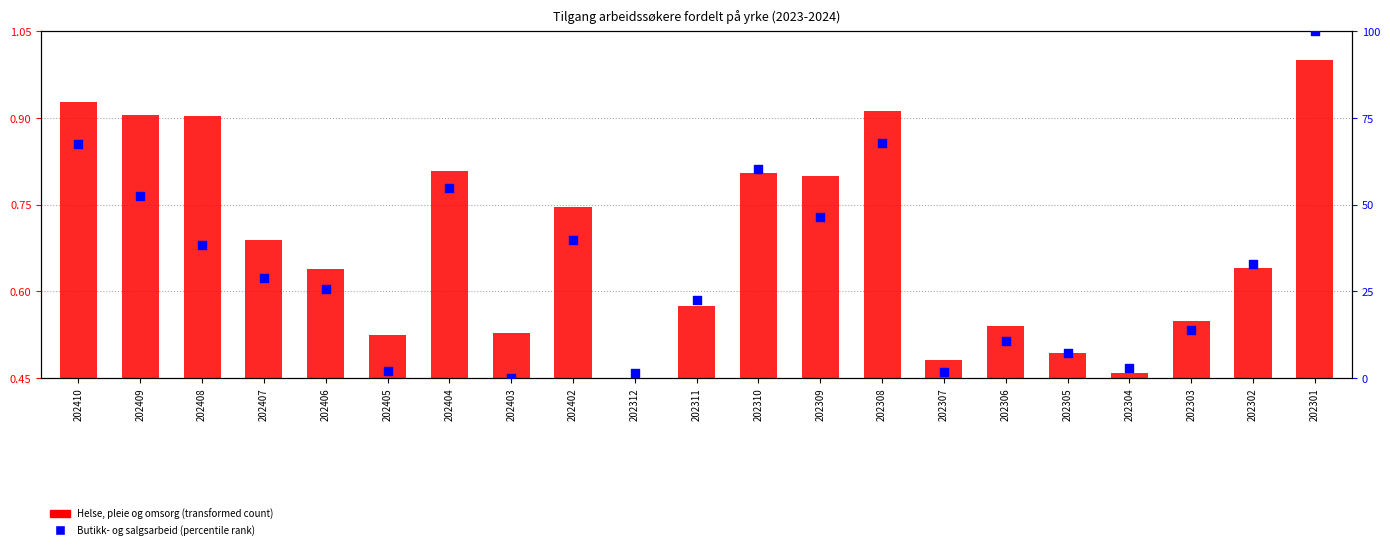

Which series has the largest Y range (max minus min)?

Butikk- og salgsarbeid (percentile)